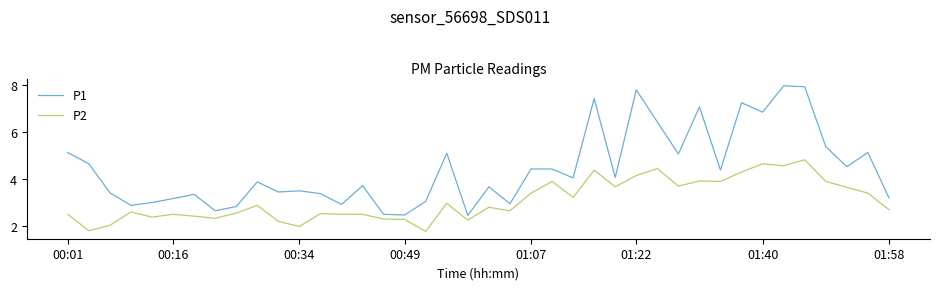

Which series has the largest range (max minus min)?

P1